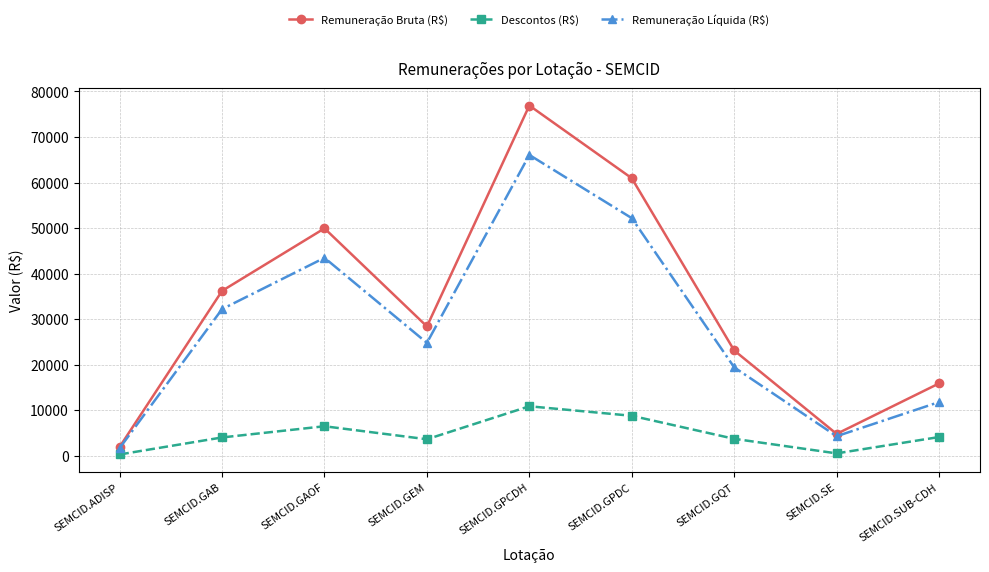

At which label does Remuneração Líquida (R$) reach its peak?

SEMCID.GPCDH